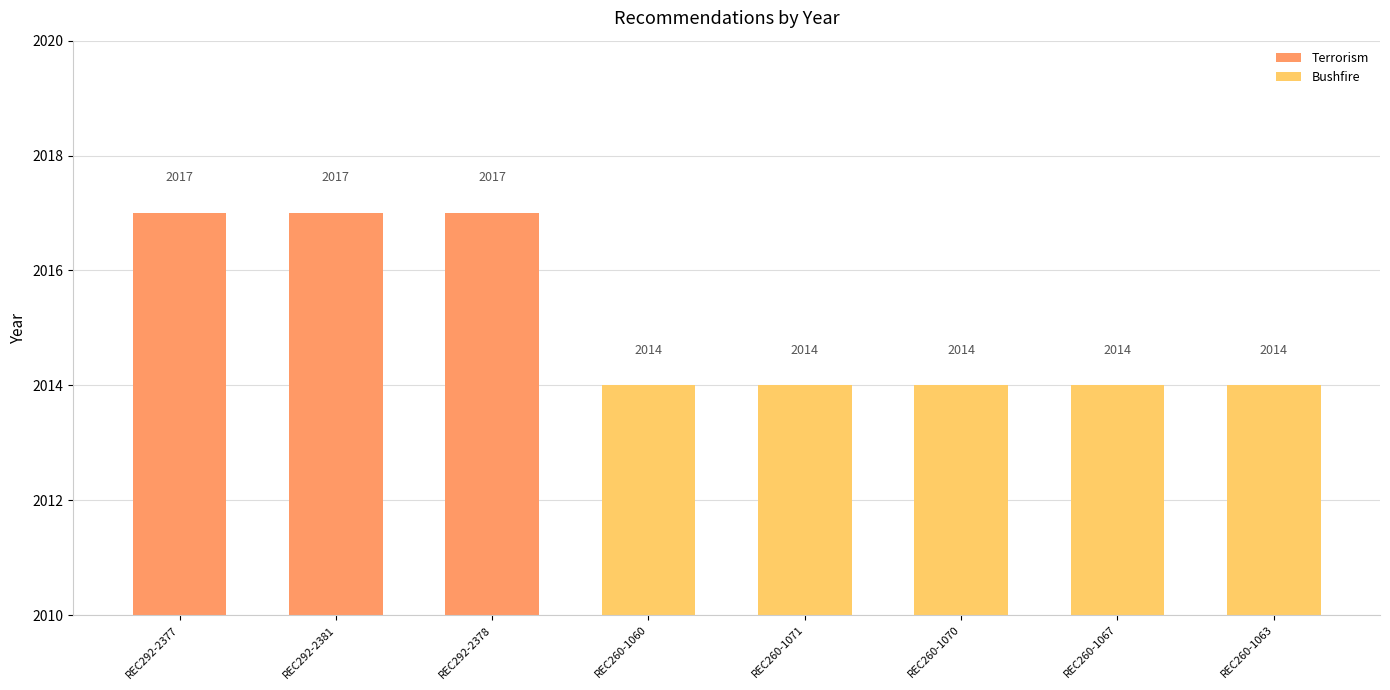

What is the label of the 3rd bar from the left?

REC292-2378